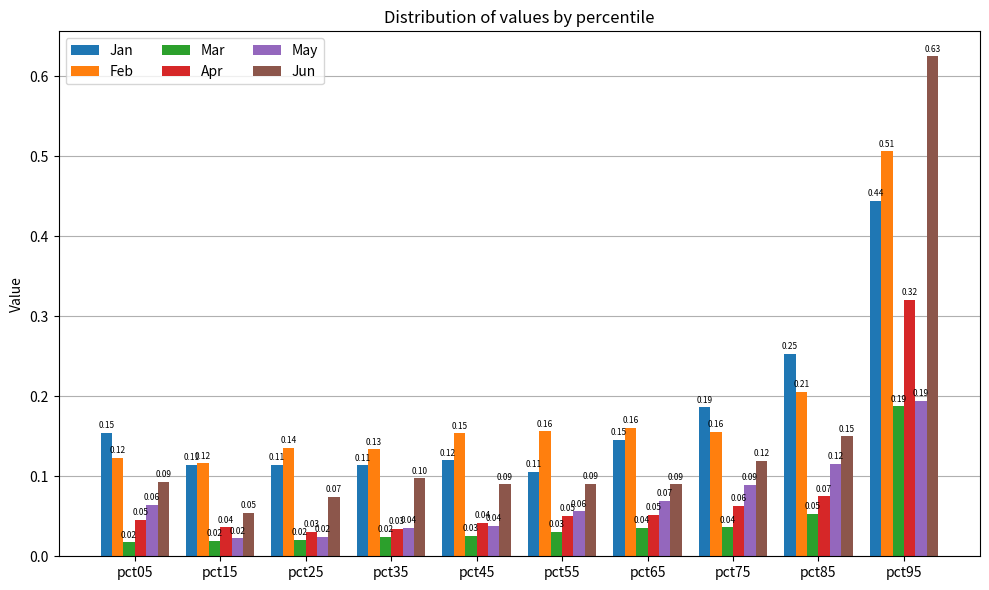

Which series has the largest range (max minus min)?

Jun